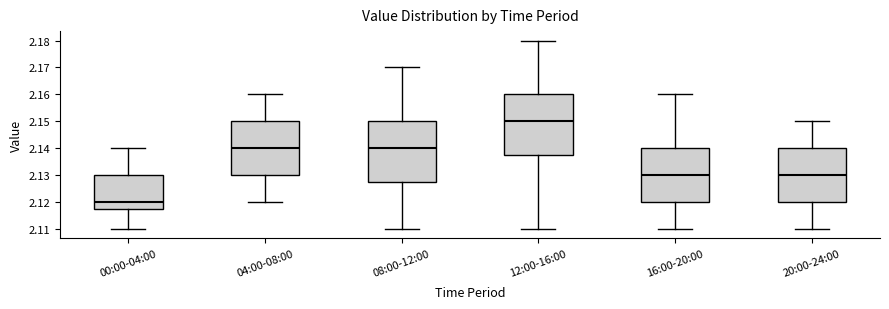

Reading left to right, read every box against the y-axis: the position of its median line, the range the box covers, and the ends of its whiskers. The values are not printed on the chart, so give them approximately, as read against the axis.

00:00-04:00: median 2.120, box 2.118 to 2.130, whiskers 2.110 to 2.140
04:00-08:00: median 2.140, box 2.130 to 2.150, whiskers 2.120 to 2.160
08:00-12:00: median 2.140, box 2.128 to 2.150, whiskers 2.110 to 2.170
12:00-16:00: median 2.150, box 2.138 to 2.160, whiskers 2.110 to 2.180
16:00-20:00: median 2.130, box 2.120 to 2.140, whiskers 2.110 to 2.160
20:00-24:00: median 2.130, box 2.120 to 2.140, whiskers 2.110 to 2.150